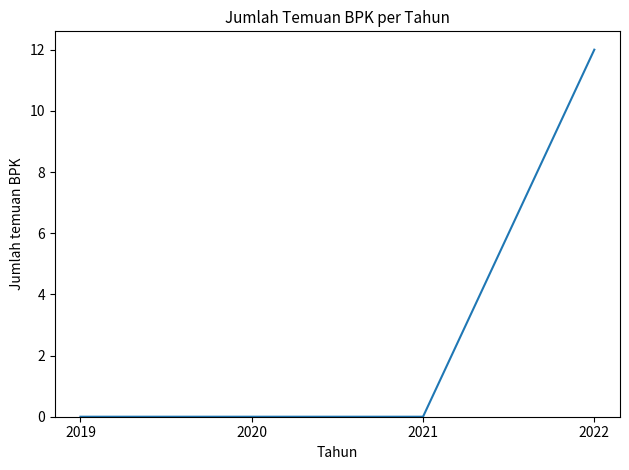

The value at 2020 is 0. True or false?

True